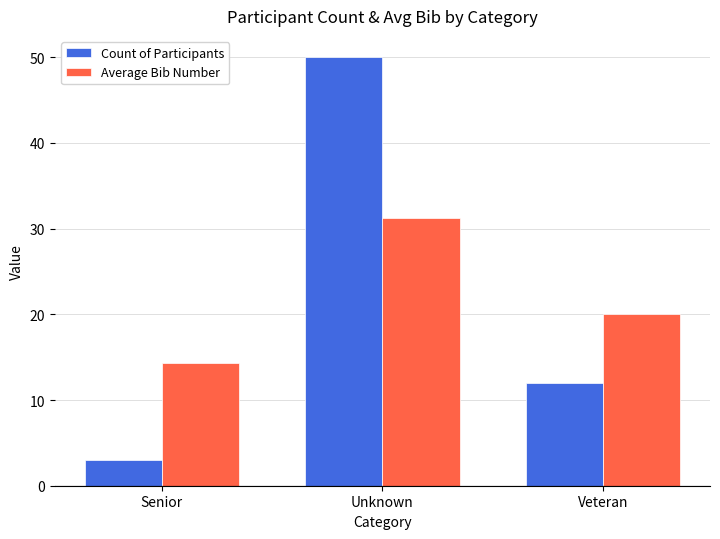

What is the minimum value shown in the chart?

3.0